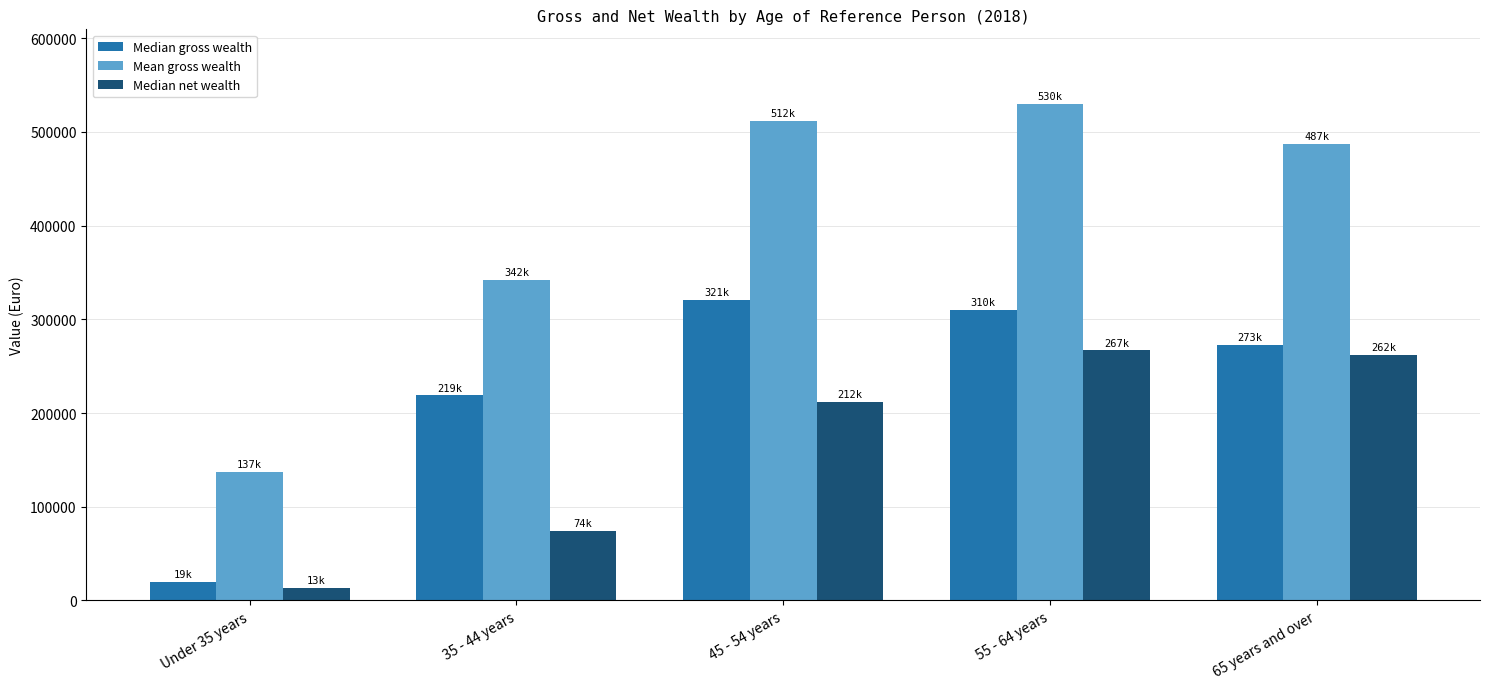

Where does the Mean gross wealth series first go above 487400?

45 - 54 years